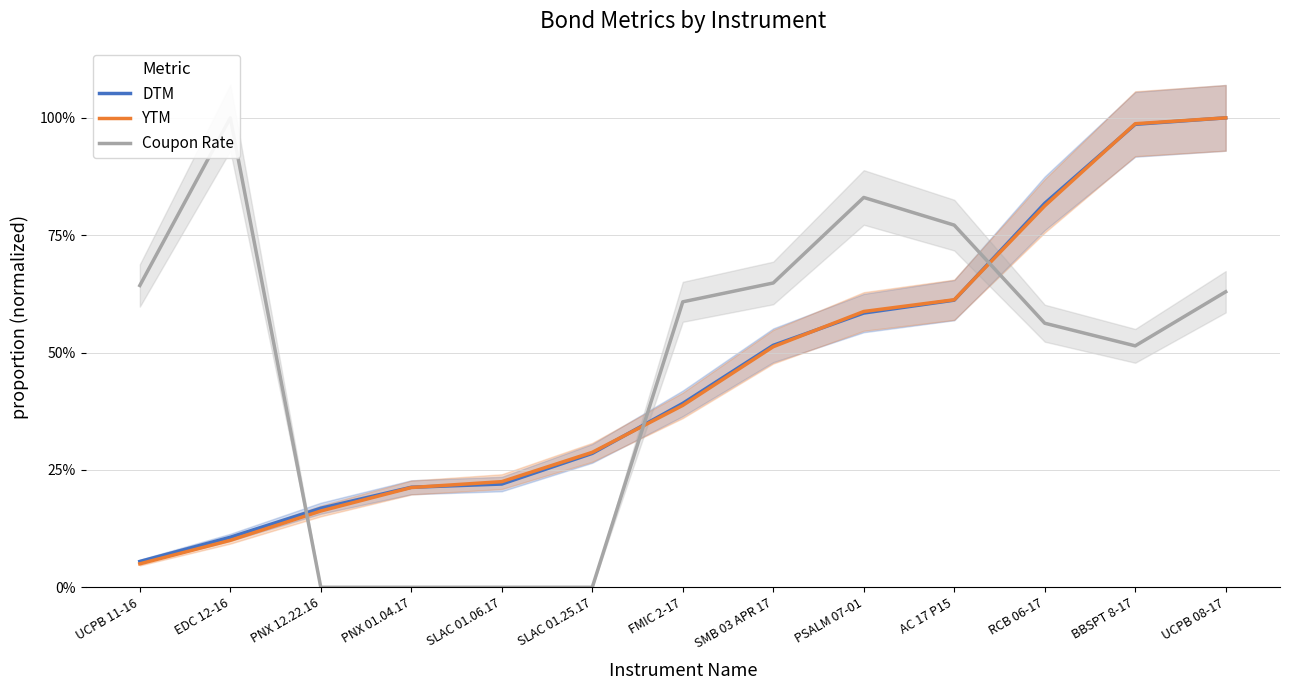

Reading left to right, what are all the values shown in this chart?

DTM: UCPB 11-16=0.1	EDC 12-16=0.1	PNX 12.22.16=0.2	PNX 01.04.17=0.2	SLAC 01.06.17=0.2	SLAC 01.25.17=0.3	FMIC 2-17=0.4	SMB 03 APR 17=0.5	PSALM 07-01=0.6	AC 17 P15=0.6	RCB 06-17=0.8	BBSPT 8-17=1.0	UCPB 08-17=1.0
YTM: UCPB 11-16=0.0	EDC 12-16=0.1	PNX 12.22.16=0.2	PNX 01.04.17=0.2	SLAC 01.06.17=0.2	SLAC 01.25.17=0.3	FMIC 2-17=0.4	SMB 03 APR 17=0.5	PSALM 07-01=0.6	AC 17 P15=0.6	RCB 06-17=0.8	BBSPT 8-17=1.0	UCPB 08-17=1.0
Coupon Rate: UCPB 11-16=0.6	EDC 12-16=1.0	PNX 12.22.16=0.0	PNX 01.04.17=0.0	SLAC 01.06.17=0.0	SLAC 01.25.17=0.0	FMIC 2-17=0.6	SMB 03 APR 17=0.6	PSALM 07-01=0.8	AC 17 P15=0.8	RCB 06-17=0.6	BBSPT 8-17=0.5	UCPB 08-17=0.6